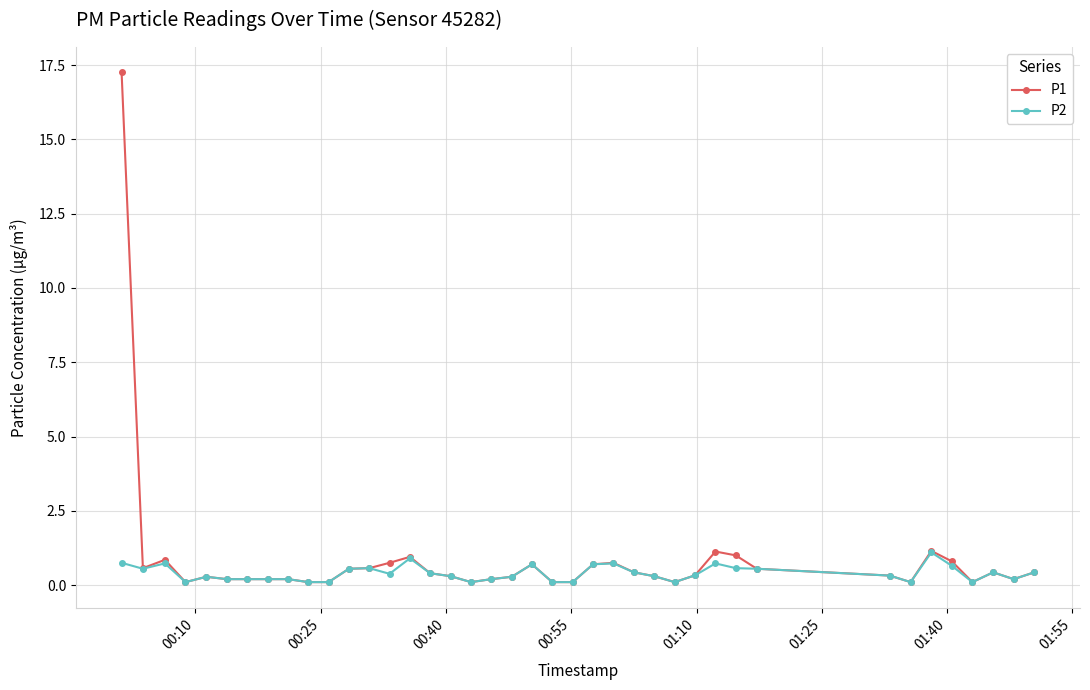

What is the value of the P2 point at the 26th from the left?

0.4